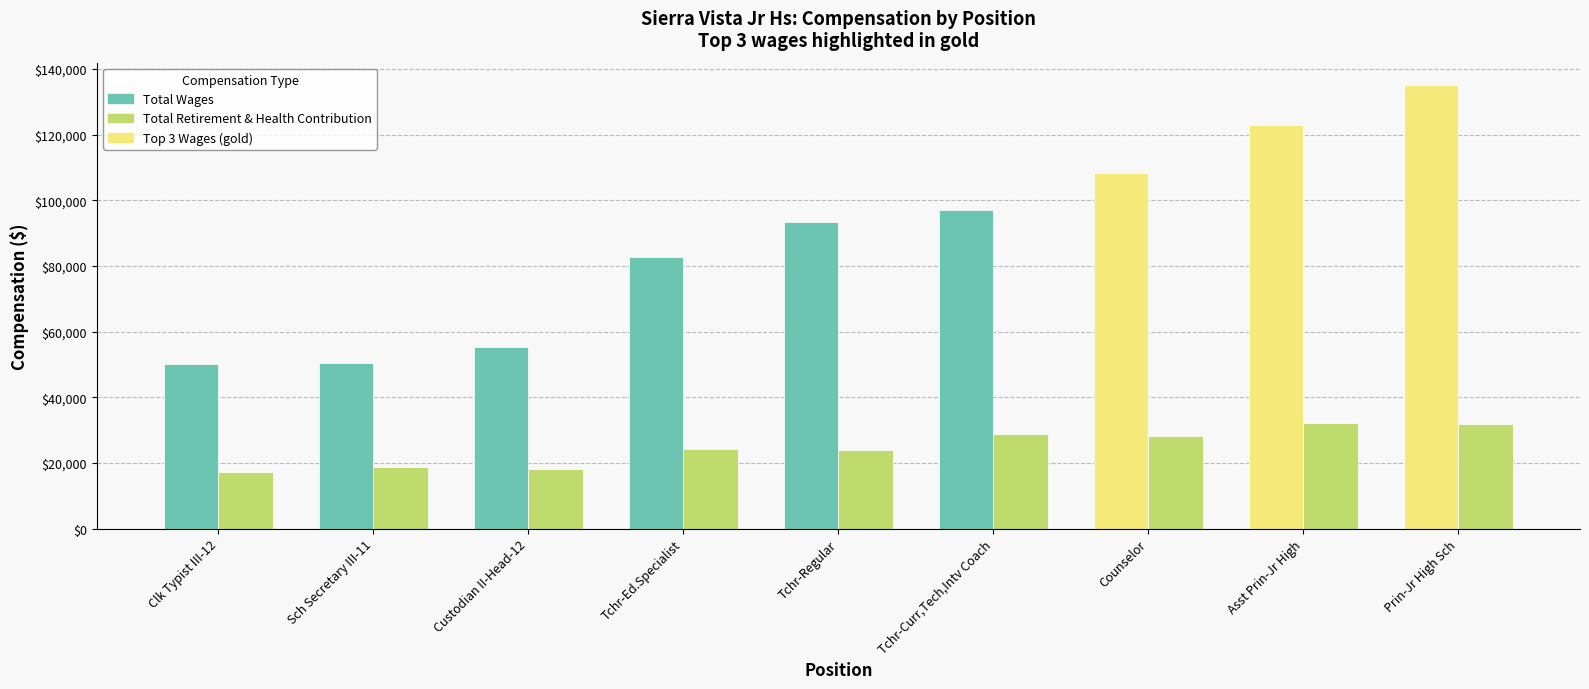

Is the value of Total Wages at Counselor greater than the value of Total Retirement & Health Contribution at Custodian II-Head-12?

Yes